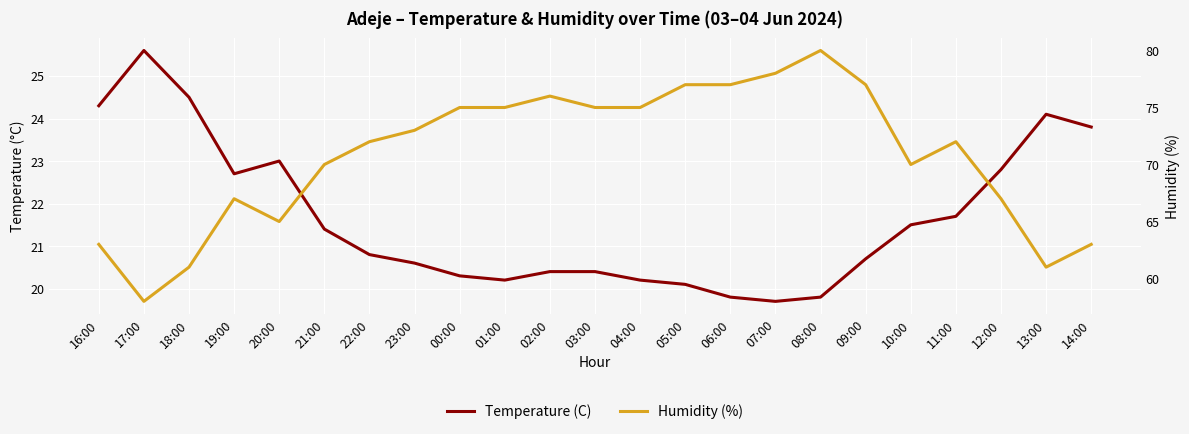

List the series in order of their overall mean, highest first.

Humidity (%), Temperature (C)